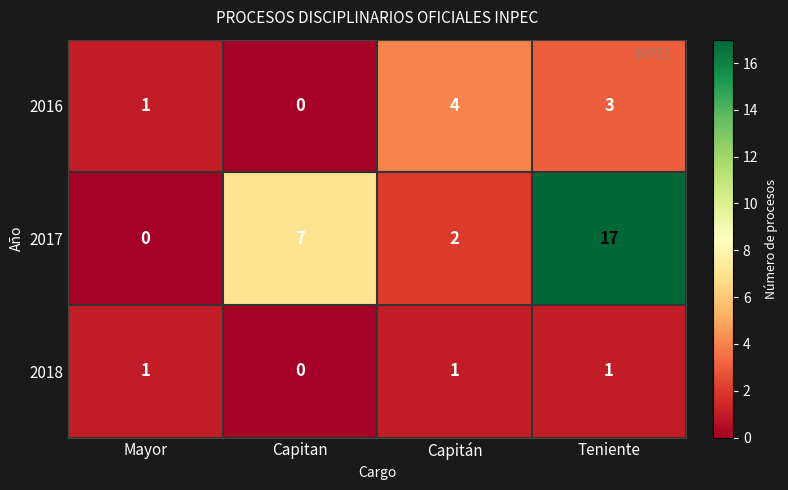

How many data points does each series have?

4